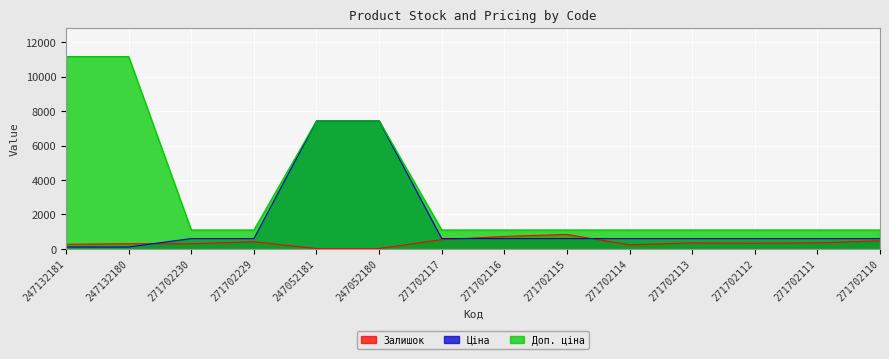

Reading right to left, extract all data points from this chart.

Залишок: 271702110=467.0	271702111=350.0	271702112=328.0	271702113=345.0	271702114=237.0	271702115=839.0	271702116=724.0	271702117=538.0	247052180=21.0	247052181=20.0	271702229=418.0	271702230=296.0	247132180=300.0	247132181=270.0
Ціна: 271702110=599.9	271702111=599.9	271702112=599.9	271702113=599.9	271702114=599.9	271702115=599.9	271702116=599.9	271702117=599.9	247052180=7436.2	247052181=7436.2	271702229=599.9	271702230=599.9	247132180=111.7	247132181=111.7
Доп. ціна: 271702110=1100.0	271702111=1100.0	271702112=1100.0	271702113=1100.0	271702114=1100.0	271702115=1100.0	271702116=1100.0	271702117=1100.0	247052180=7436.2	247052181=7436.2	271702229=1100.0	271702230=1100.0	247132180=11169.0	247132181=11169.0